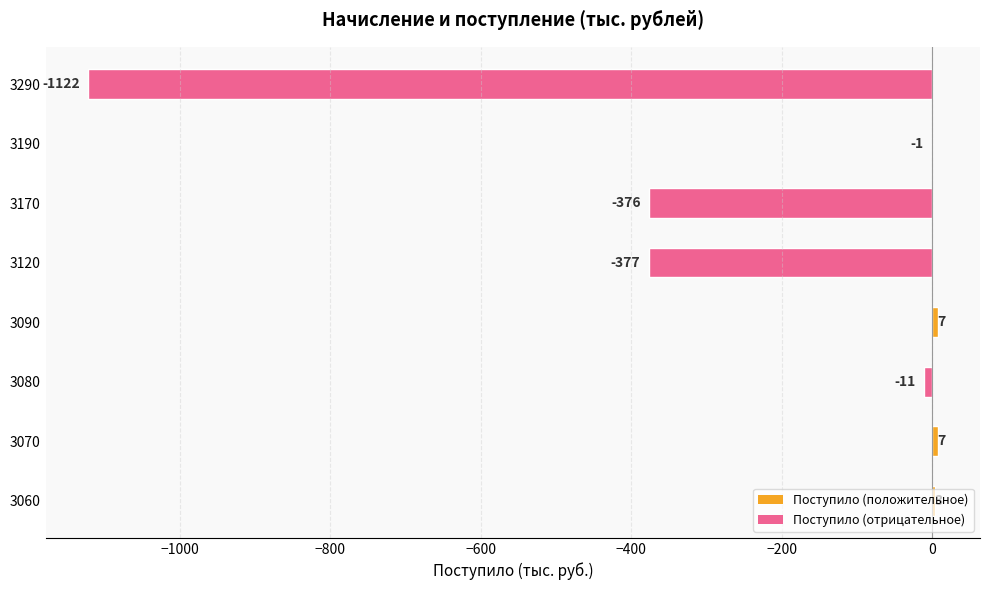

Where is the data nearest to the value -557?

3120